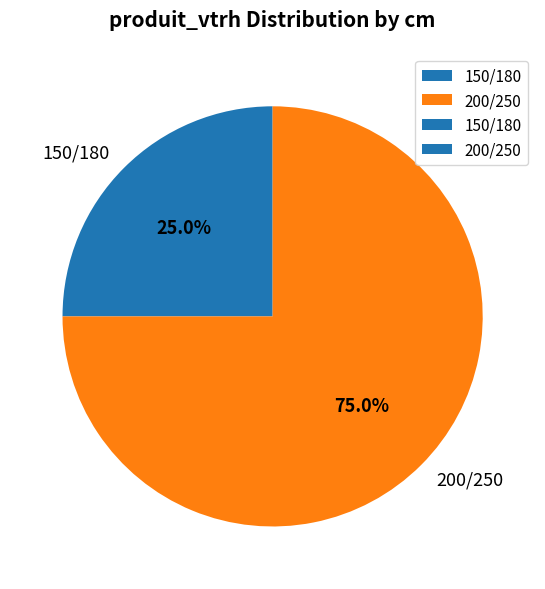

To the nearest percent, what portion does 150/180 represent?

25%